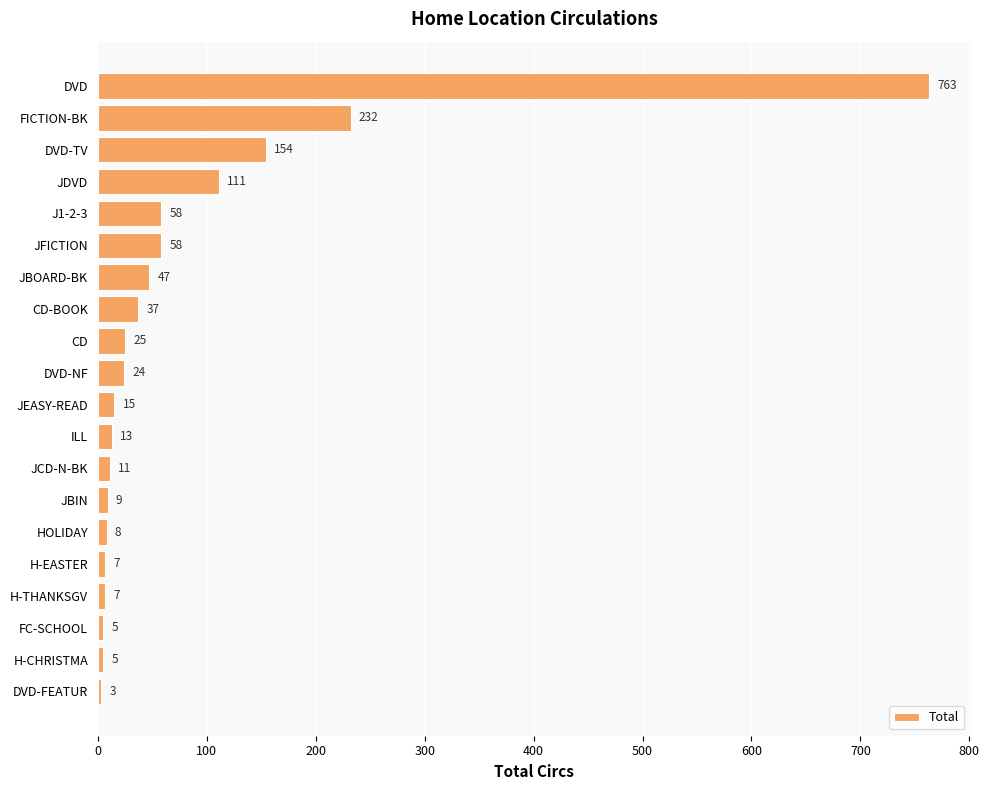

Approximately how many times larger is the value at J1-2-3 compared to JEASY-READ?

3.9